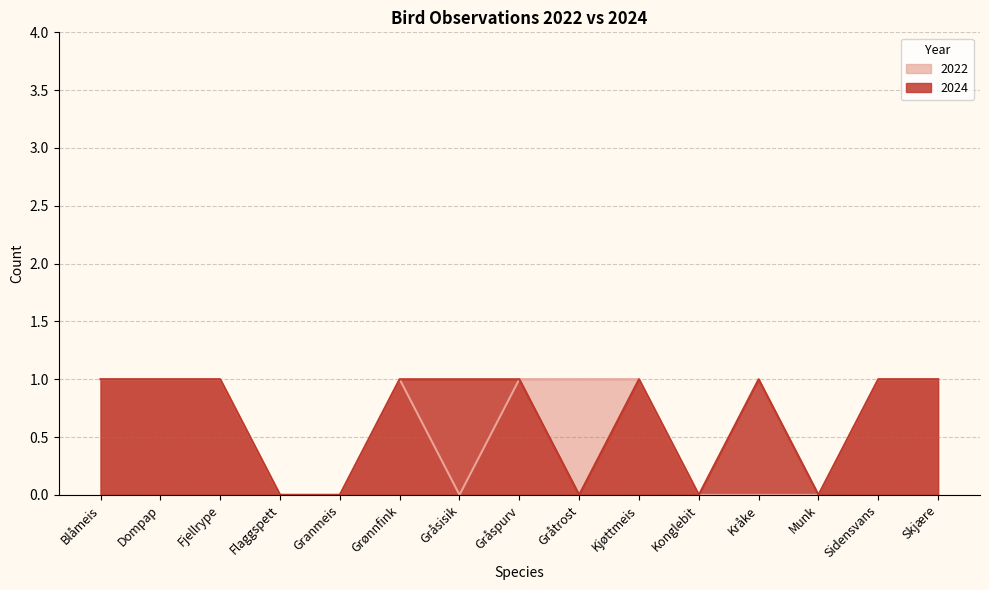

True or false: 2022 and 2024 cross at least once.

False